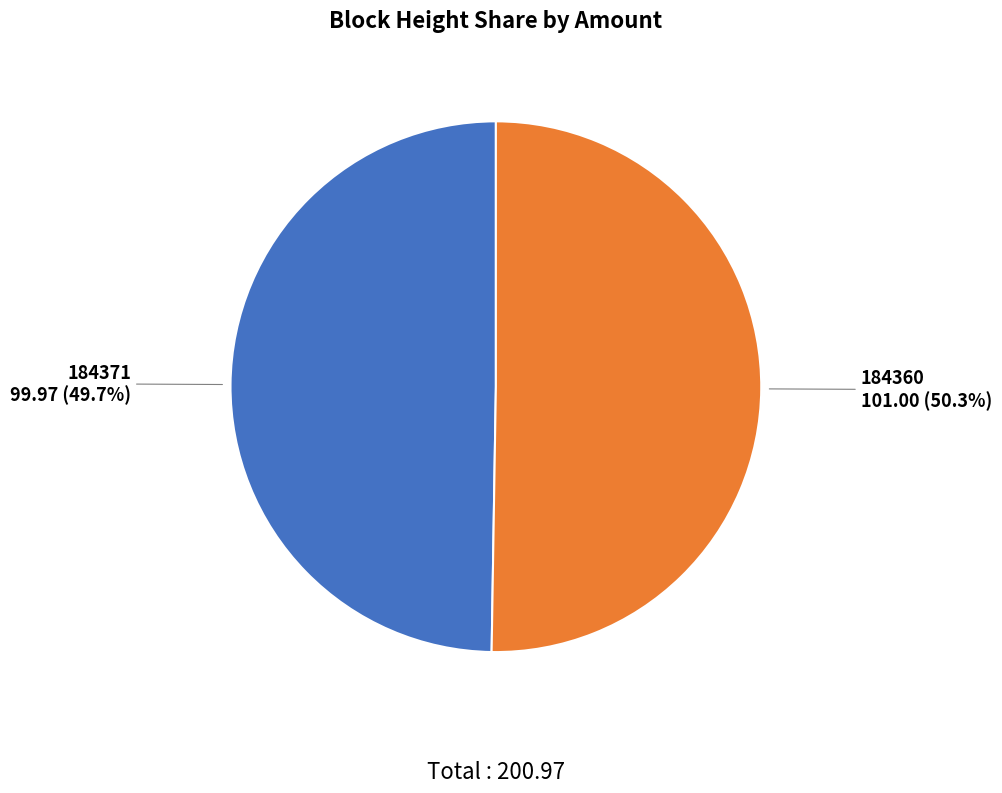

Count the number of slices in the pie.

2